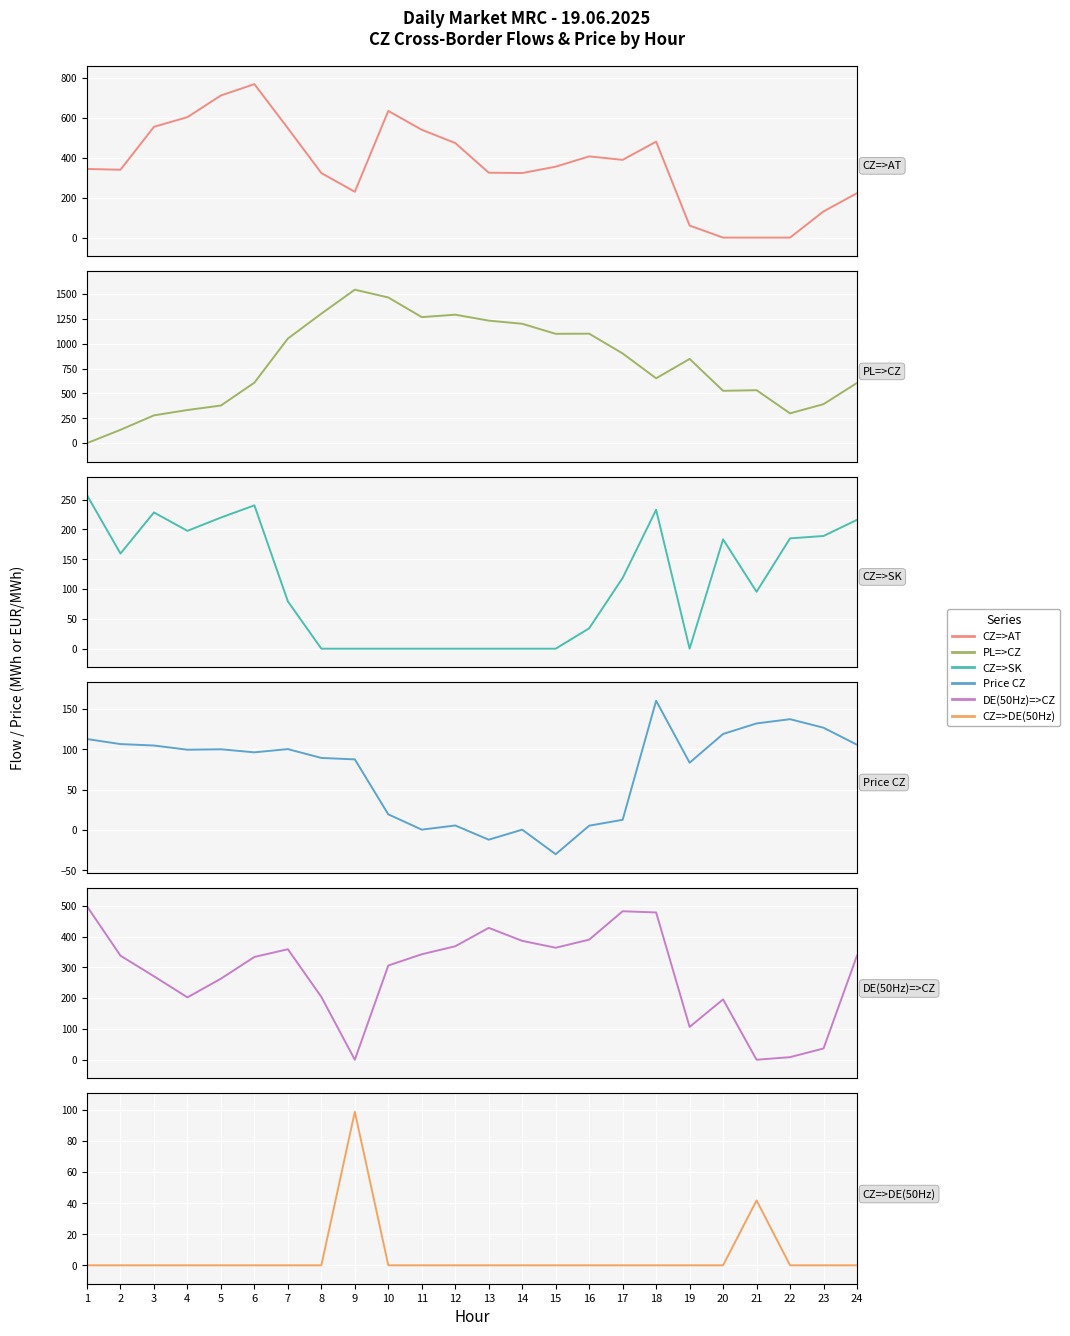

Which series has the widest spread of values?

PL=>CZ